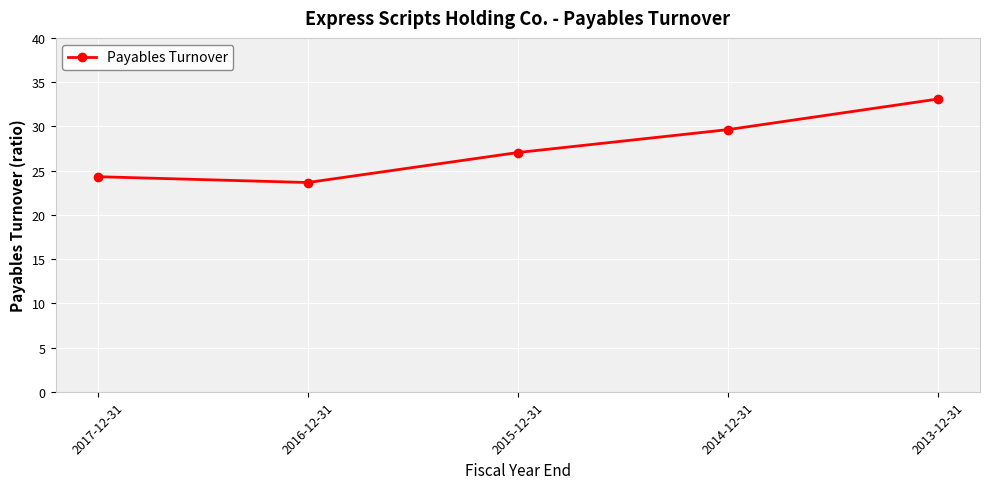

Is it true that the value at 2015-12-31 is 38.2?

False